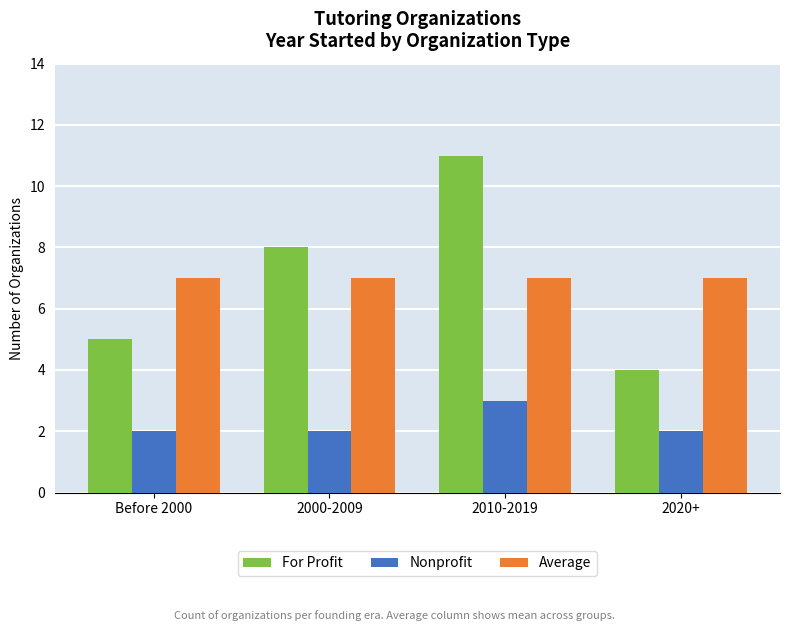

What is the difference between the highest and lowest values at 2010-2019?

8